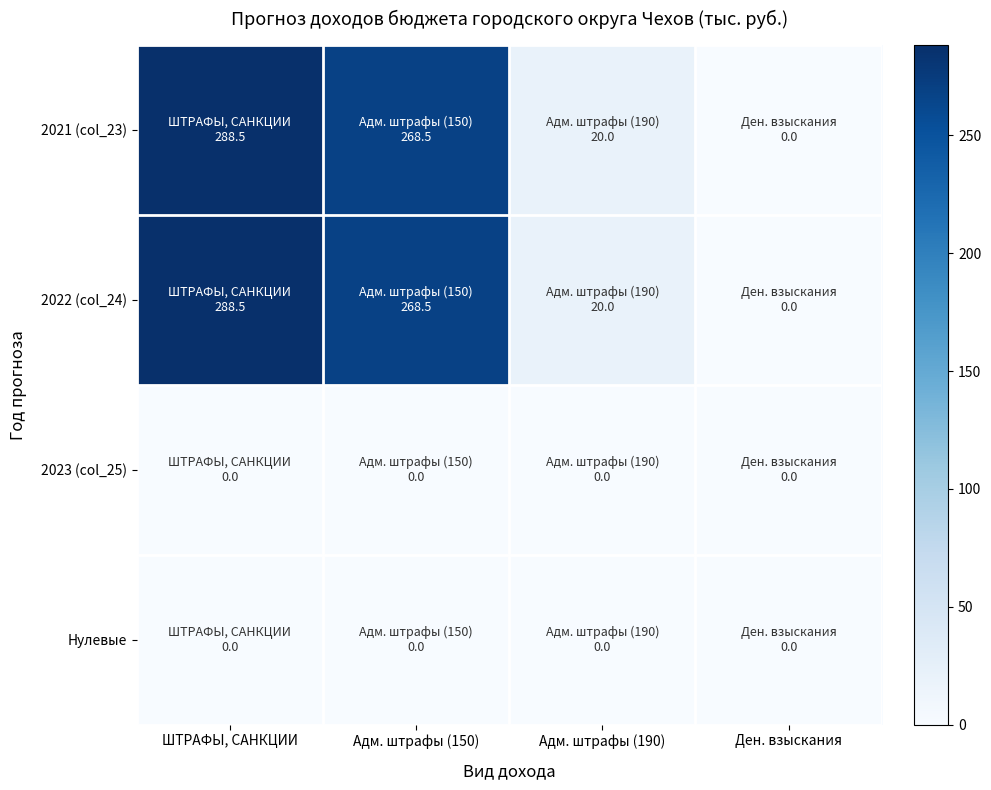

What is the total value across all series at ШТРАФЫ, САНКЦИИ?

577.0